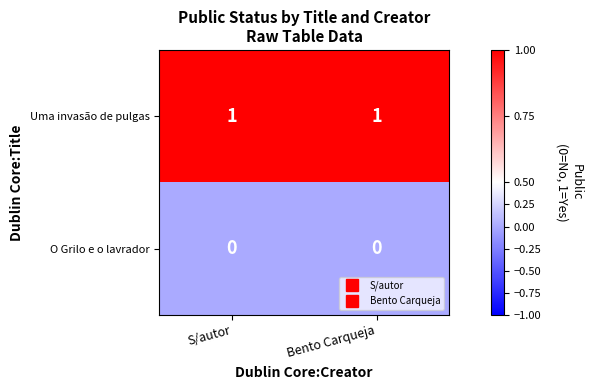

At S/autor, list the series in order from smallest to largest.

O Grilo e o lavrador, Uma invasão de pulgas